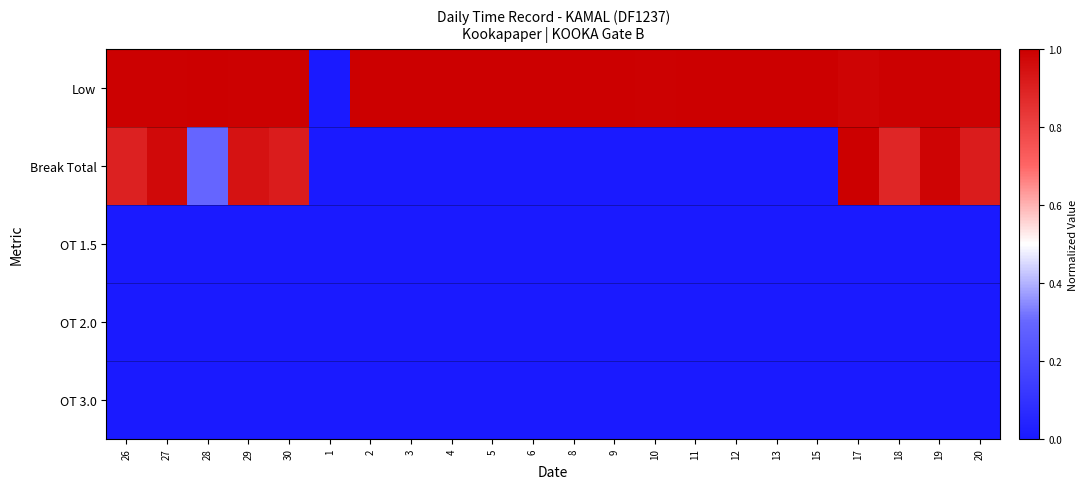

At which category is the sum across all series the highest?

17